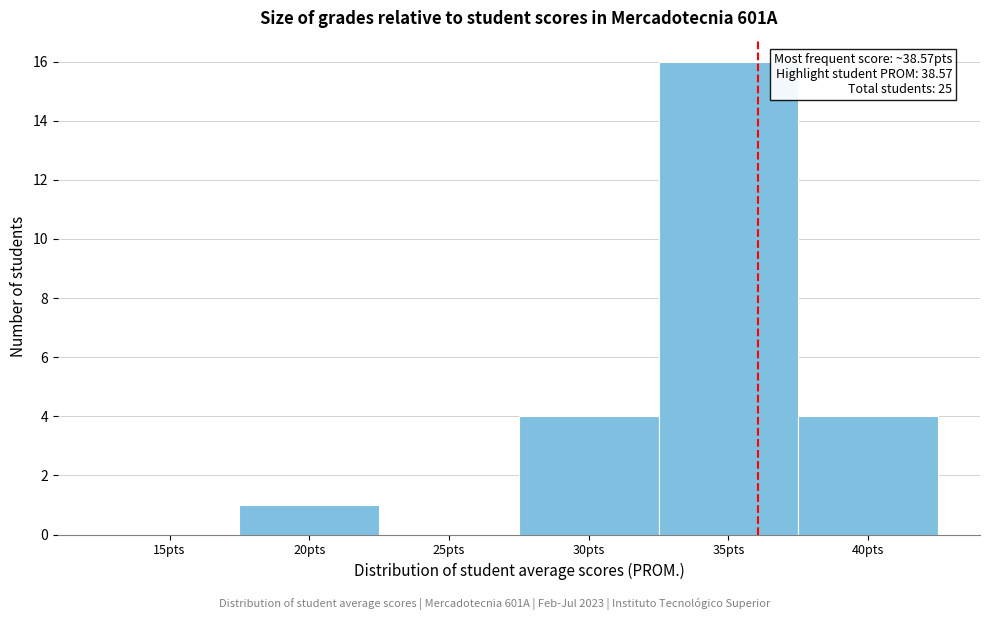

Reading left to right, extract all data points from this chart.

15pts=0	20pts=1	25pts=0	30pts=4	35pts=16	40pts=4